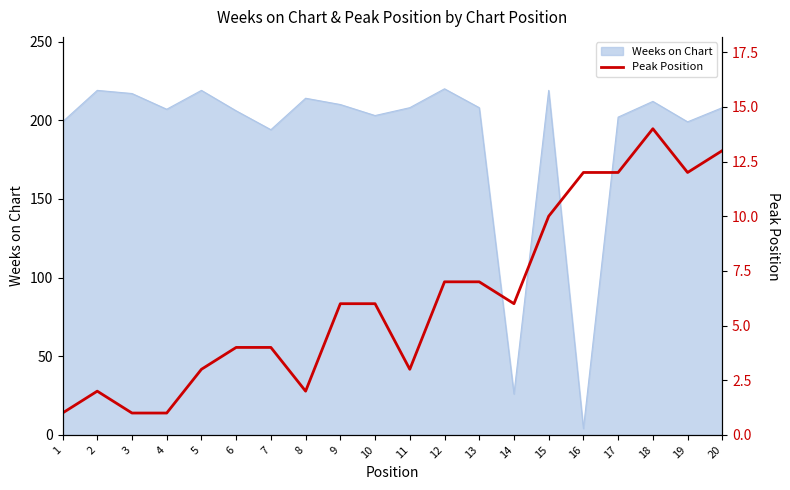

Is it true that the value at 16 is 16?

False